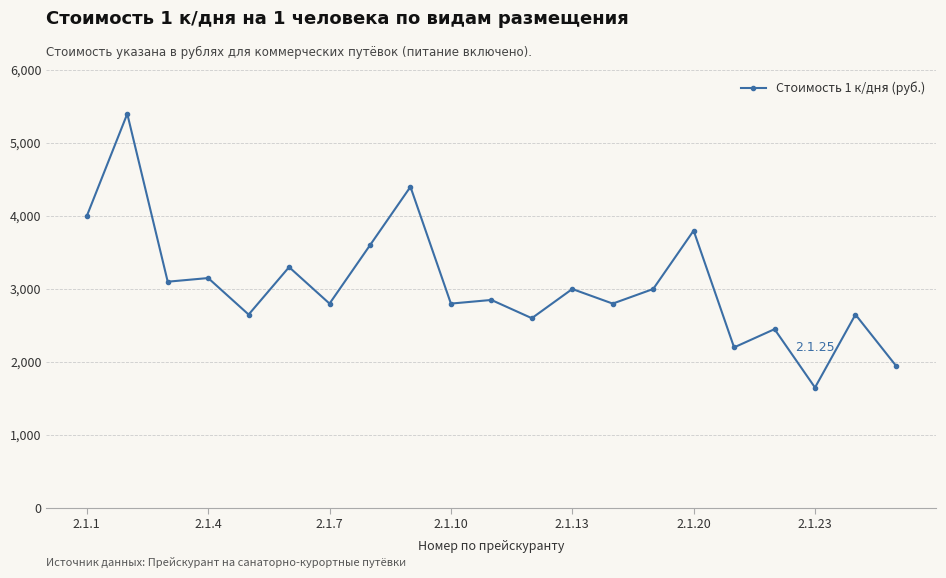

What is the average value?

3055